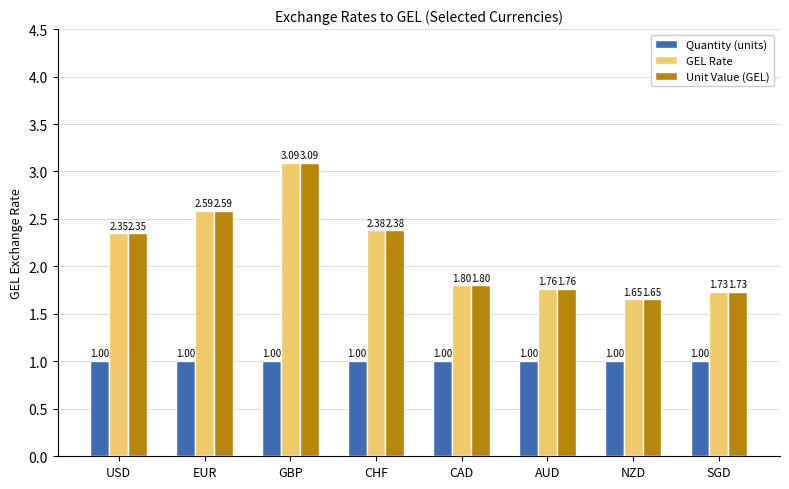

How many series are shown in this chart?

3